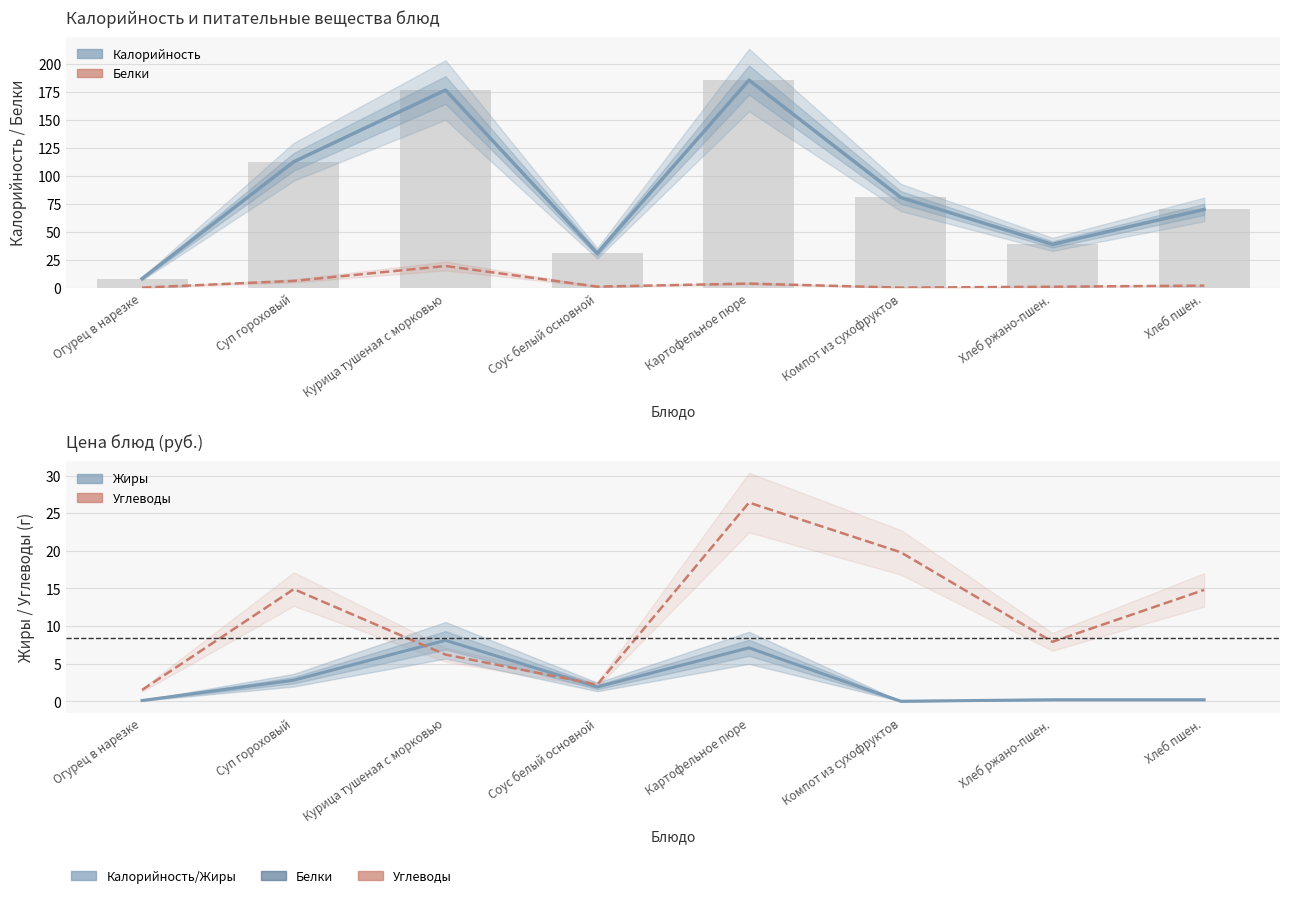

The Жиры series shows 2.4 at Картофельное пюре. True or false?

False